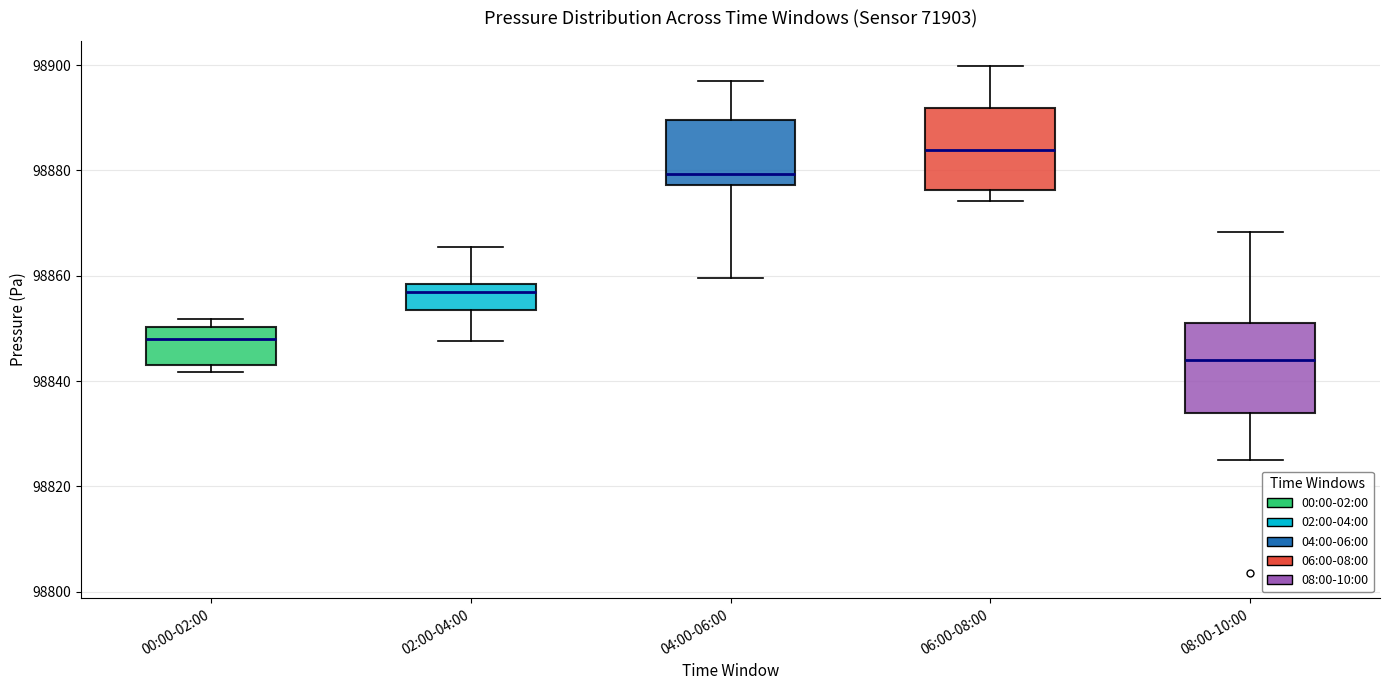

Reading left to right, read every box against the y-axis: the position of its median line, the range the box covers, and the ends of its whiskers. The values are not printed on the chart, so give them approximately, as read against the axis.

00:00-02:00: median 98848, box 98844 to 98850, whiskers 98842 to 98852
02:00-04:00: median 98856, box 98854 to 98858, whiskers 98848 to 98866
04:00-06:00: median 98880, box 98878 to 98890, whiskers 98860 to 98898
06:00-08:00: median 98884, box 98876 to 98892, whiskers 98874 to 98900
08:00-10:00: median 98844, box 98834 to 98850, whiskers 98826 to 98868